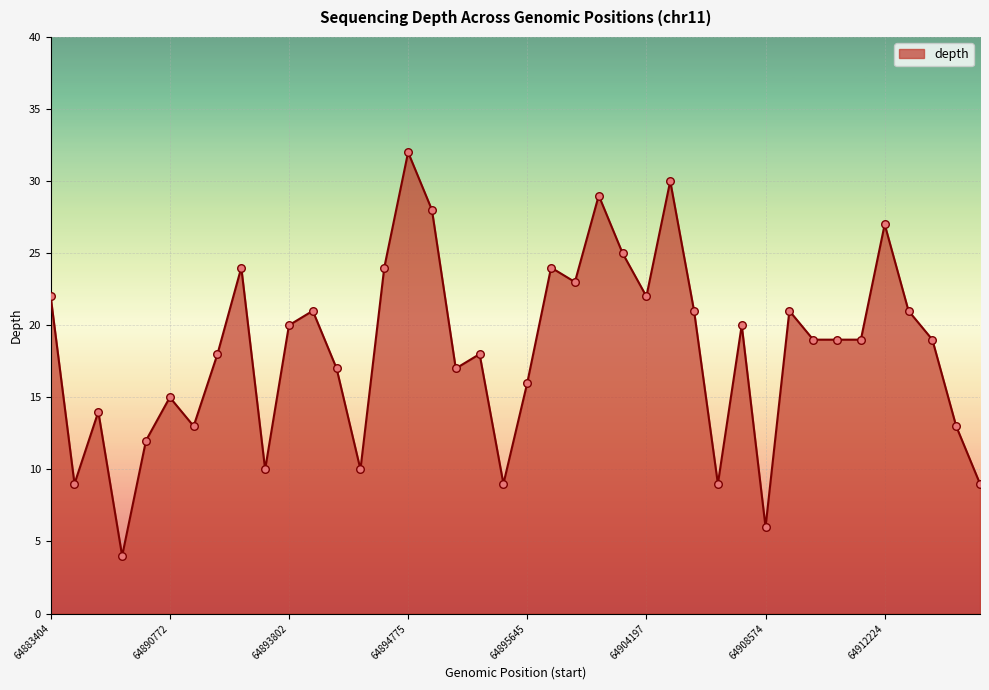

What is the difference between the maximum and minimum values?

28